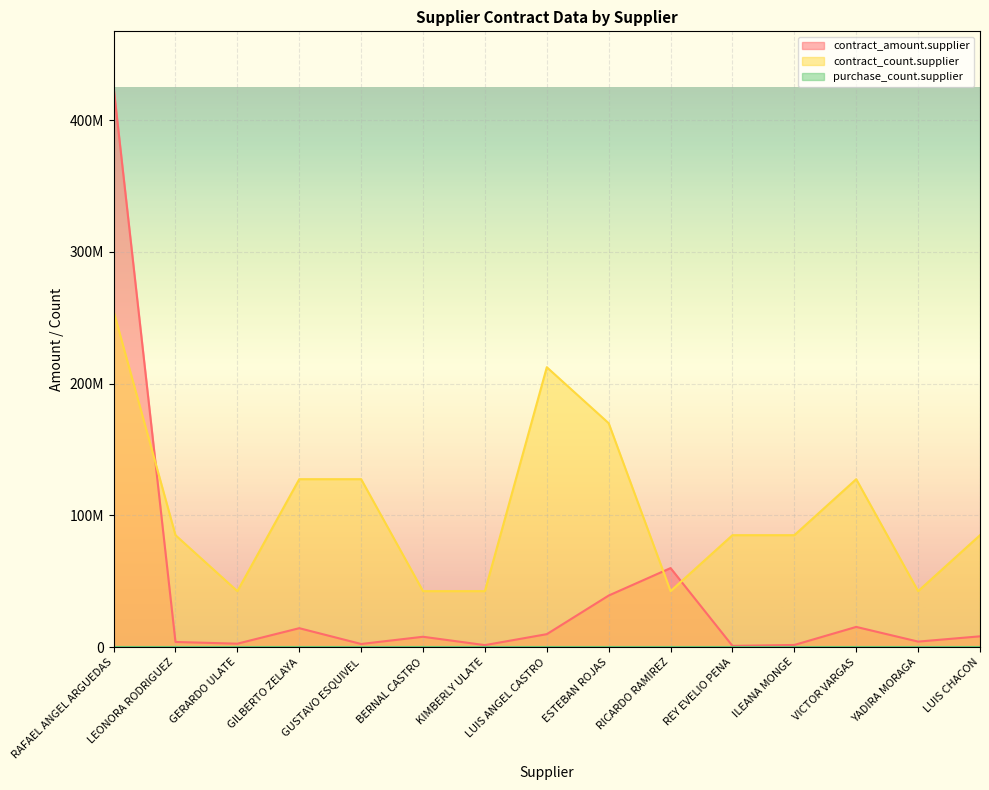

What is the sum of all contract_amount.supplier values?

596971401.6